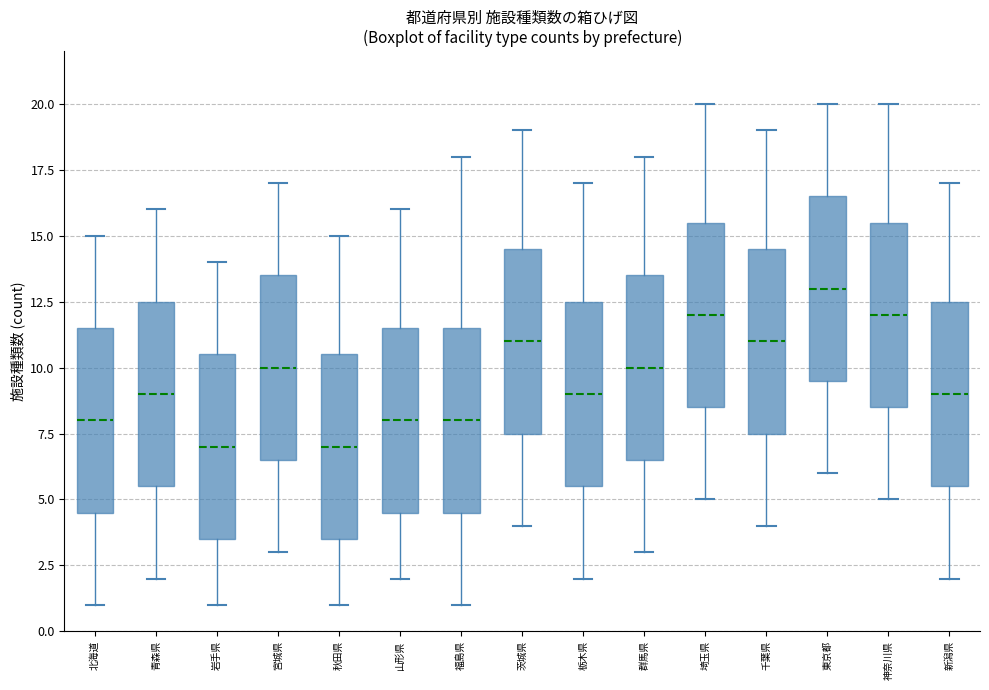

Reading left to right, transcribe this box plot: for each box, give where its median line is, the range the box spans, and where its two whiskers end, as read against the y-axis. The values are not printed on the chart, so give them approximately, as read against the axis.

北海道: median 8.0, box 4.5 to 11.5, whiskers 1.0 to 15.0
青森県: median 9.0, box 5.5 to 12.5, whiskers 2.0 to 16.0
岩手県: median 7.0, box 3.5 to 10.5, whiskers 1.0 to 14.0
宮城県: median 10.0, box 6.5 to 13.5, whiskers 3.0 to 17.0
秋田県: median 7.0, box 3.5 to 10.5, whiskers 1.0 to 15.0
山形県: median 8.0, box 4.5 to 11.5, whiskers 2.0 to 16.0
福島県: median 8.0, box 4.5 to 11.5, whiskers 1.0 to 18.0
茨城県: median 11.0, box 7.5 to 14.5, whiskers 4.0 to 19.0
栃木県: median 9.0, box 5.5 to 12.5, whiskers 2.0 to 17.0
群馬県: median 10.0, box 6.5 to 13.5, whiskers 3.0 to 18.0
埼玉県: median 12.0, box 8.5 to 15.5, whiskers 5.0 to 20.0
千葉県: median 11.0, box 7.5 to 14.5, whiskers 4.0 to 19.0
東京都: median 13.0, box 9.5 to 16.5, whiskers 6.0 to 20.0
神奈川県: median 12.0, box 8.5 to 15.5, whiskers 5.0 to 20.0
新潟県: median 9.0, box 5.5 to 12.5, whiskers 2.0 to 17.0